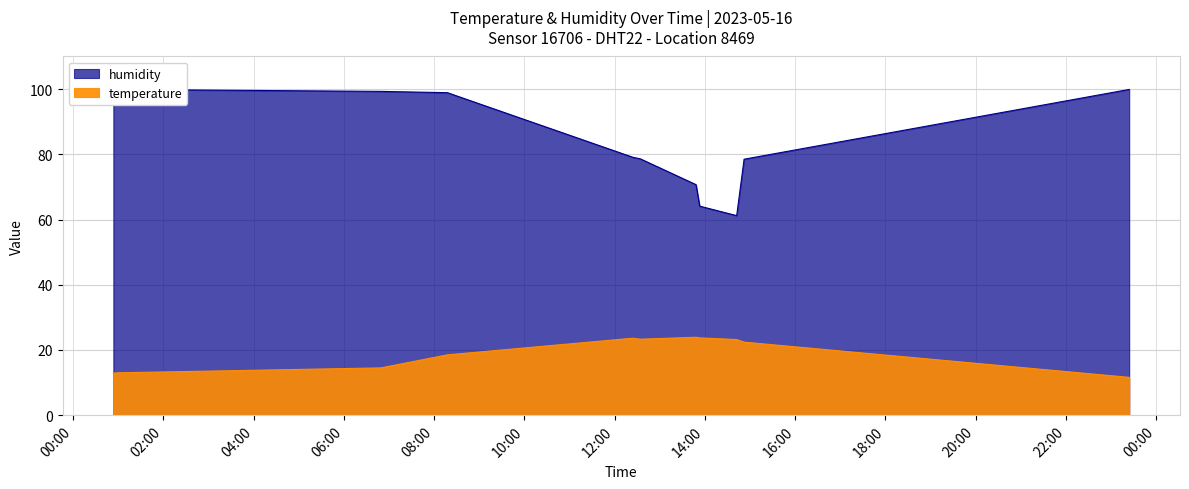

What are all the series names shown in the legend?

temperature, humidity